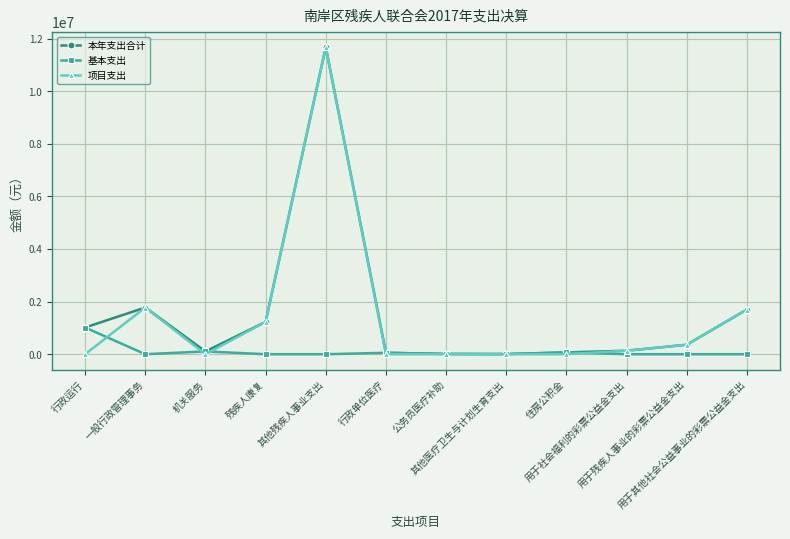

At how many categories does at least one series exceed 11550099?

1